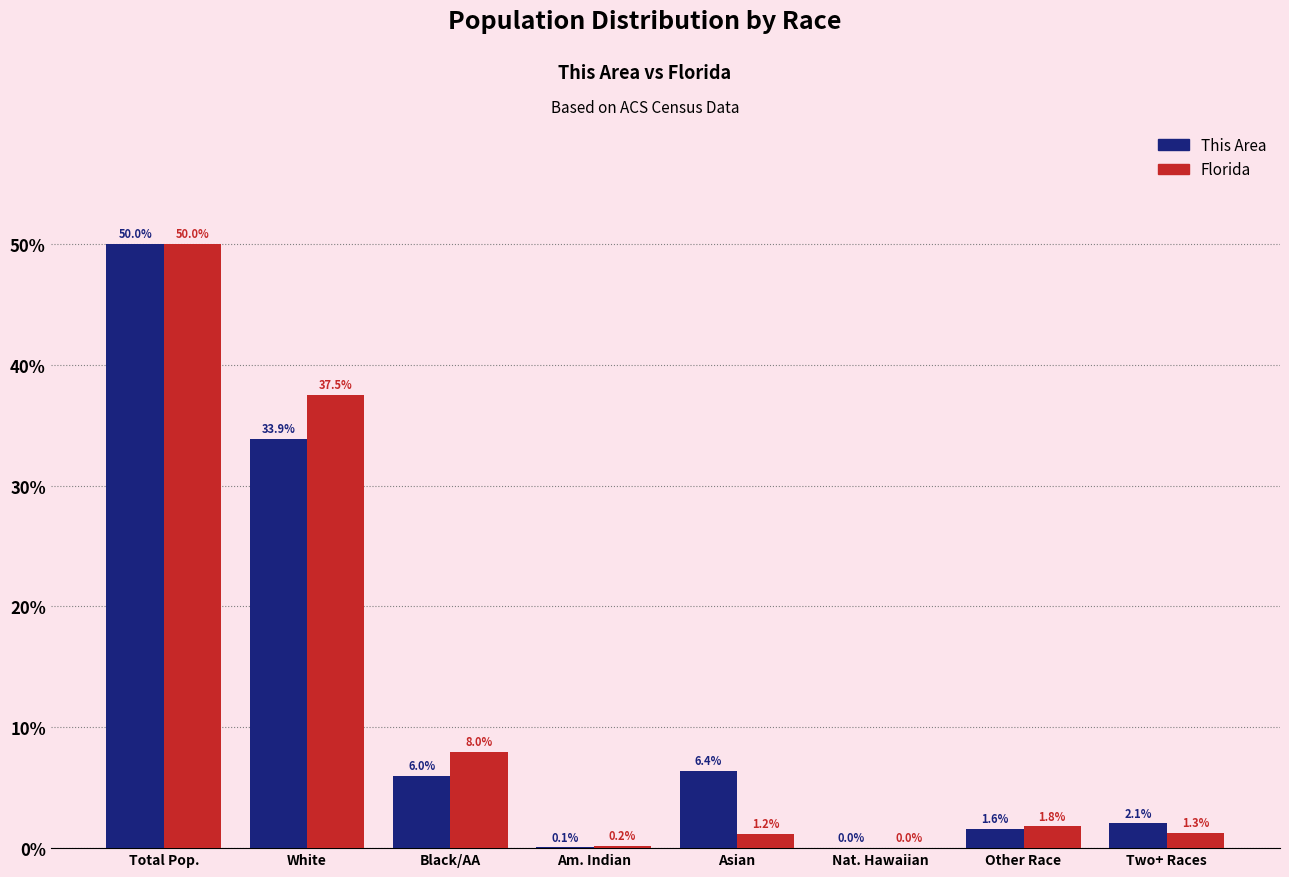

At which category is the sum across all series the highest?

Total Pop.